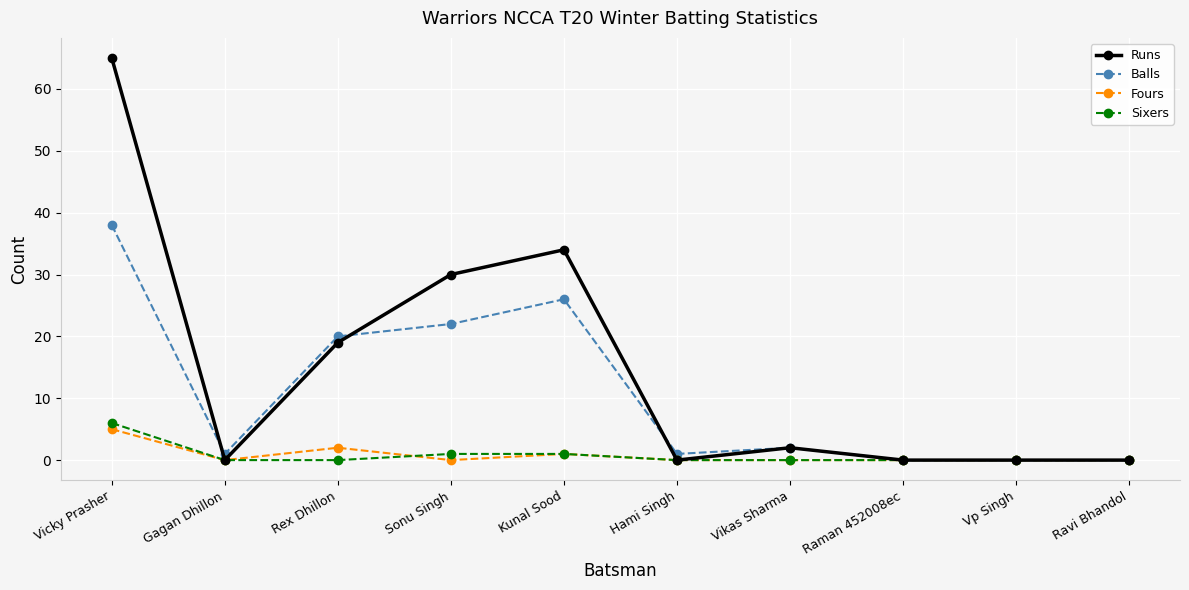

True or false: Sixers has a value of -3 at Ravi Bhandol.

False